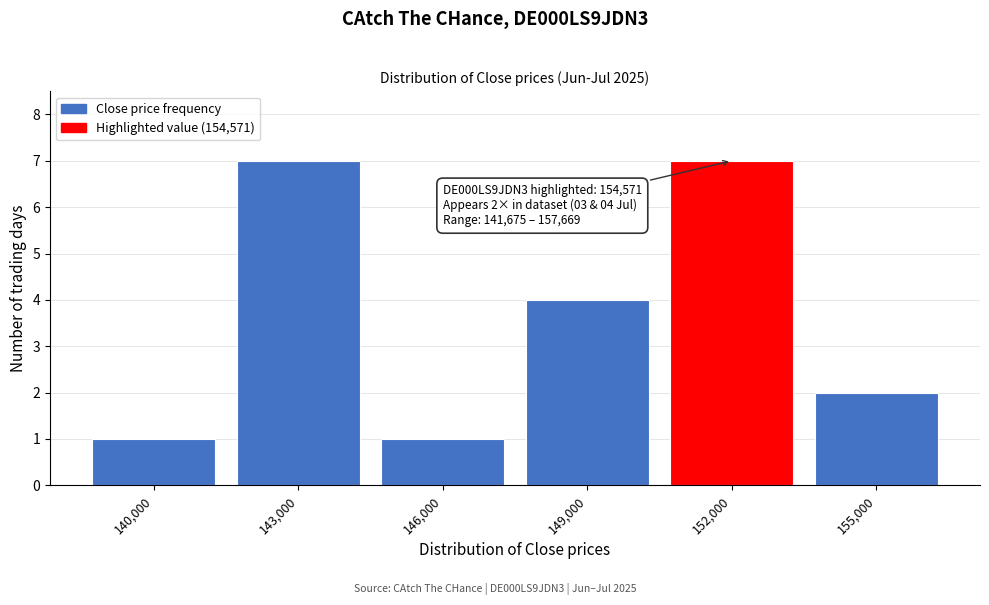

Reading left to right, extract all data points from this chart.

140,000=1	143,000=7	146,000=1	149,000=4	152,000=7	155,000=2